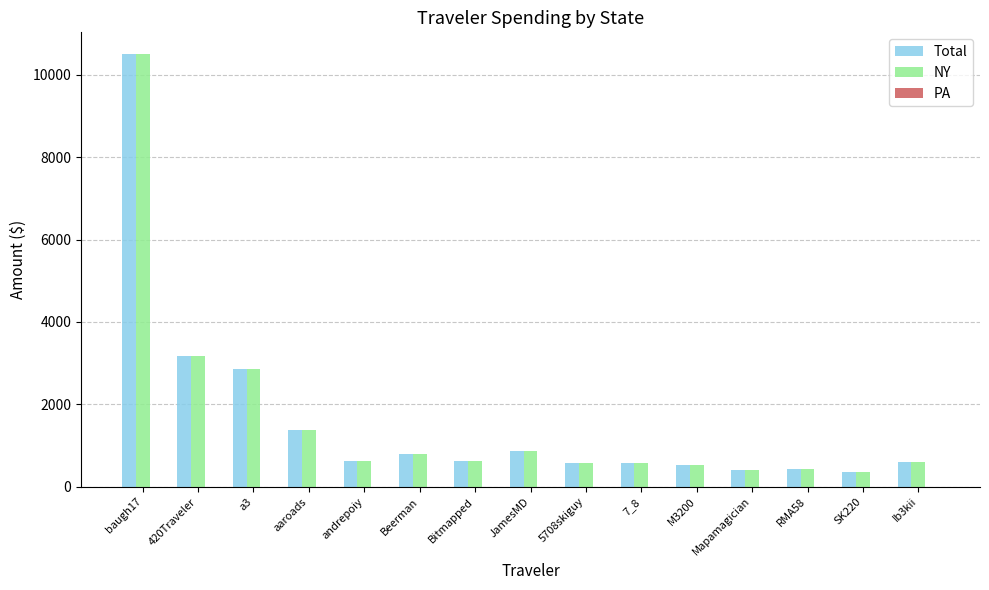

What is the highest value of the Total series?

10504.2